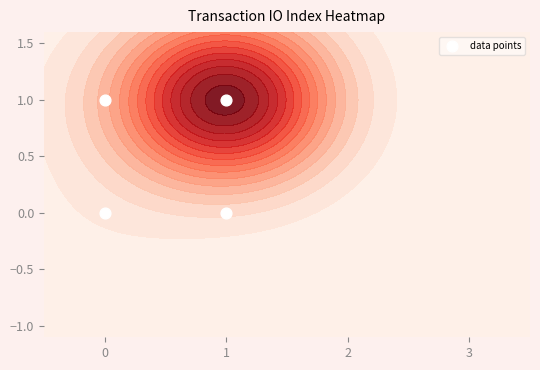

How many values are above zero?

2